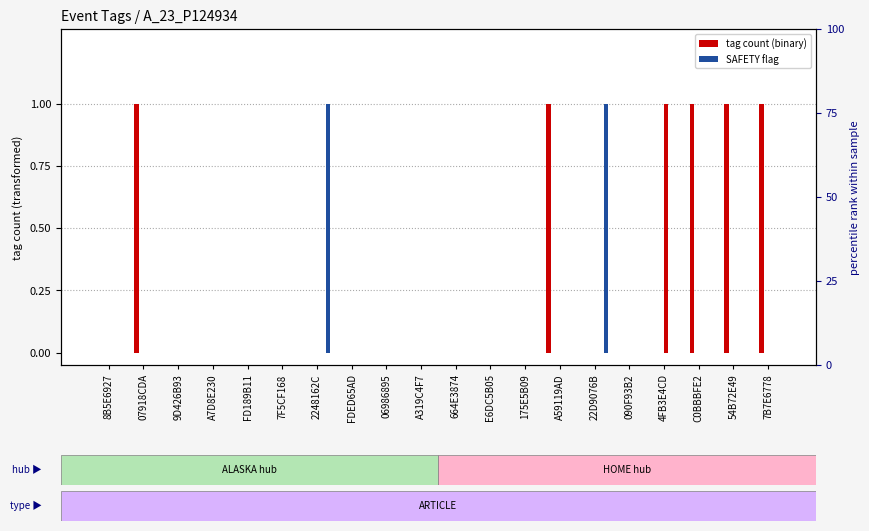

List the series in order of their peak value, lowest first.

LAND, HEALTH, WEATHER, OCEAN, SNOW, SAFETY